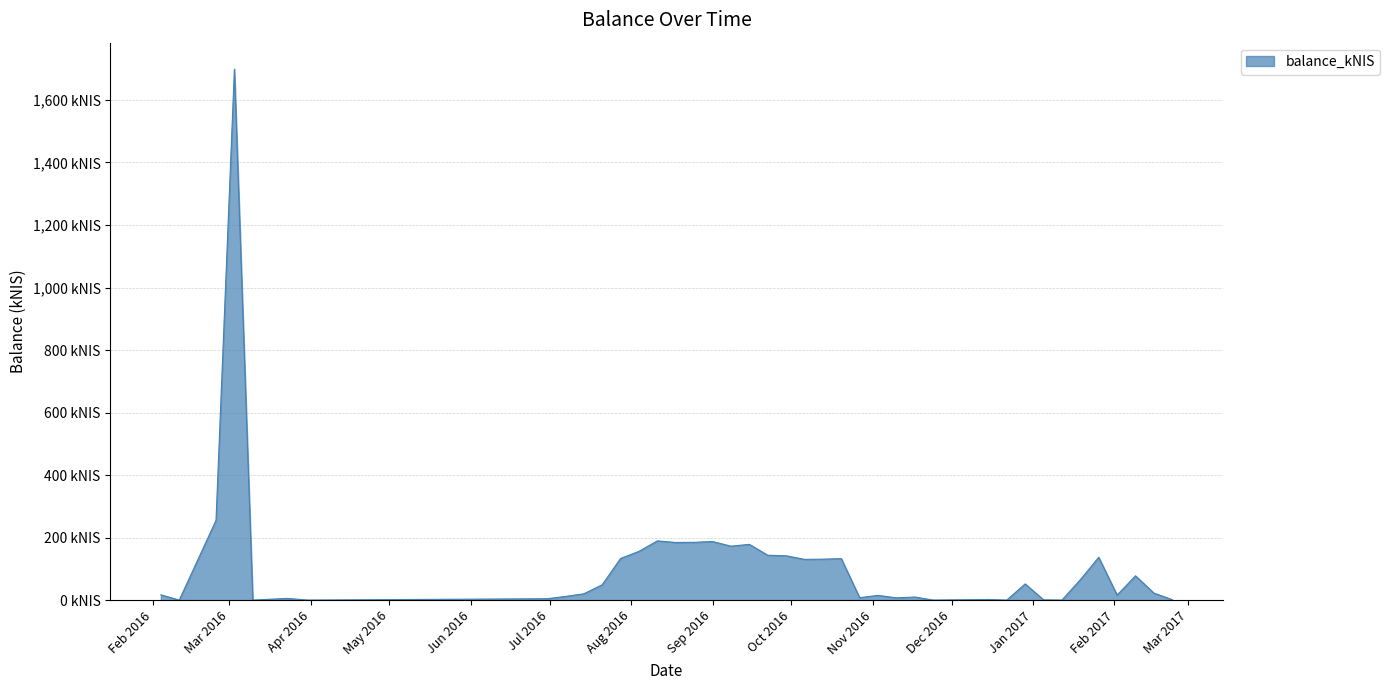

Does the chart have visible grid lines?

Yes